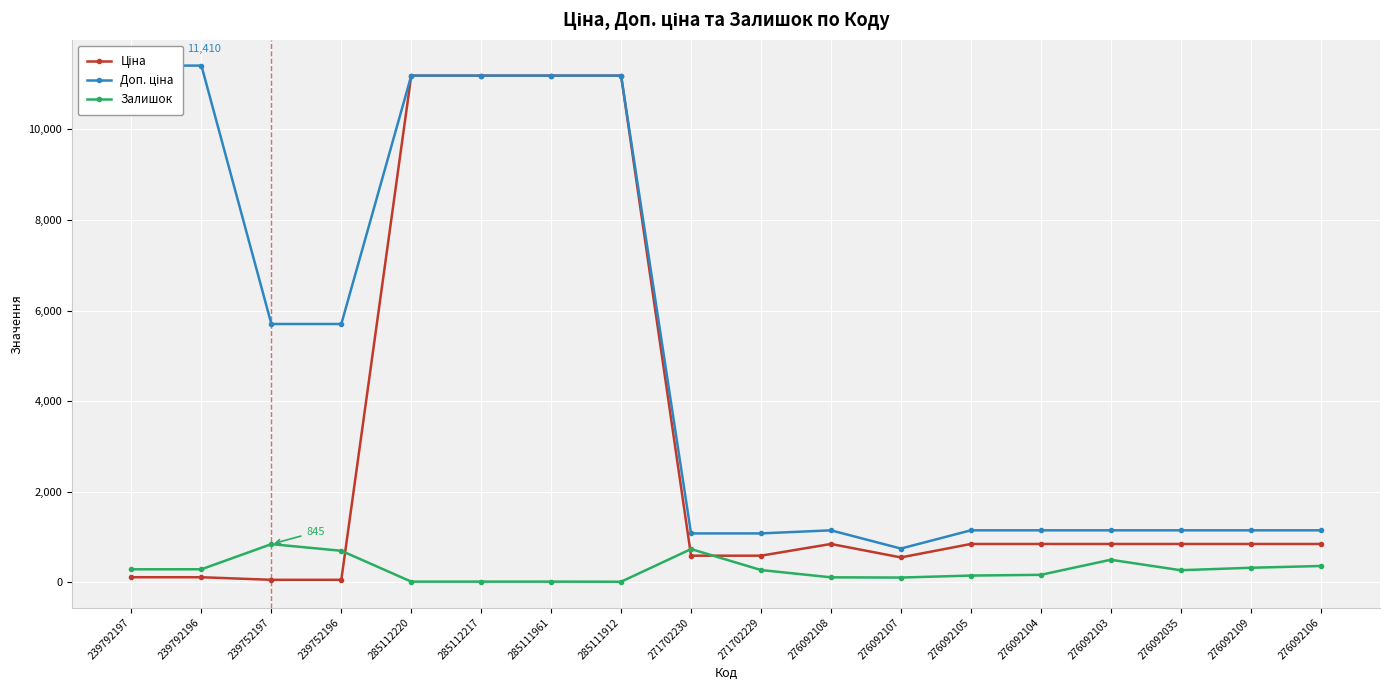

What is the label of the 18th point from the right?

239792197